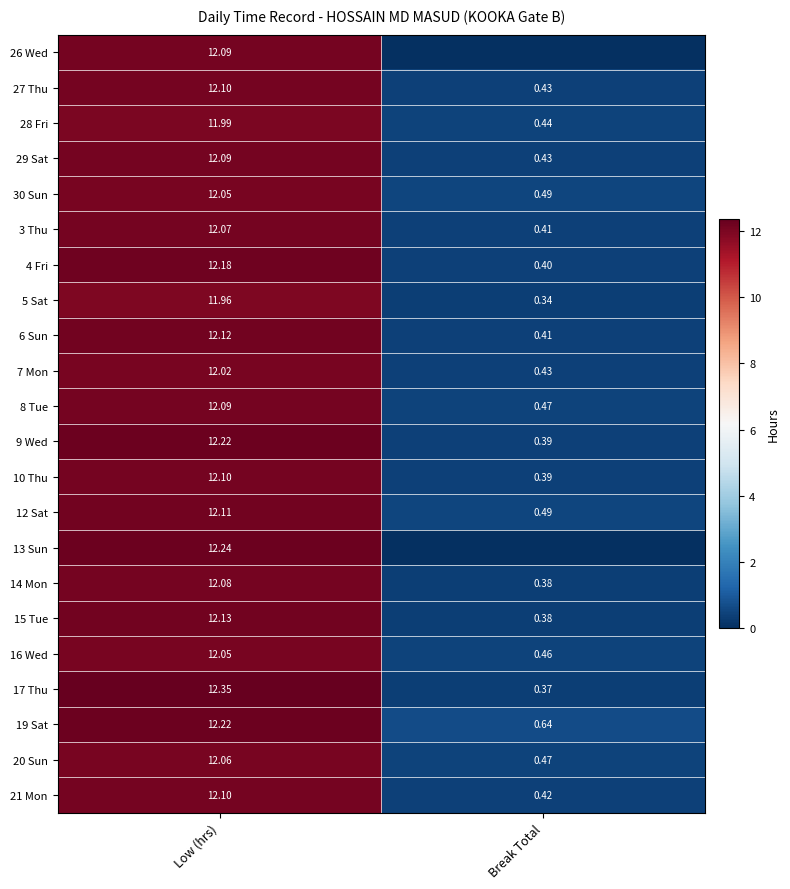

Is the value of 7 Mon at Break Total greater than the value of 29 Sat at Low (hrs)?

No